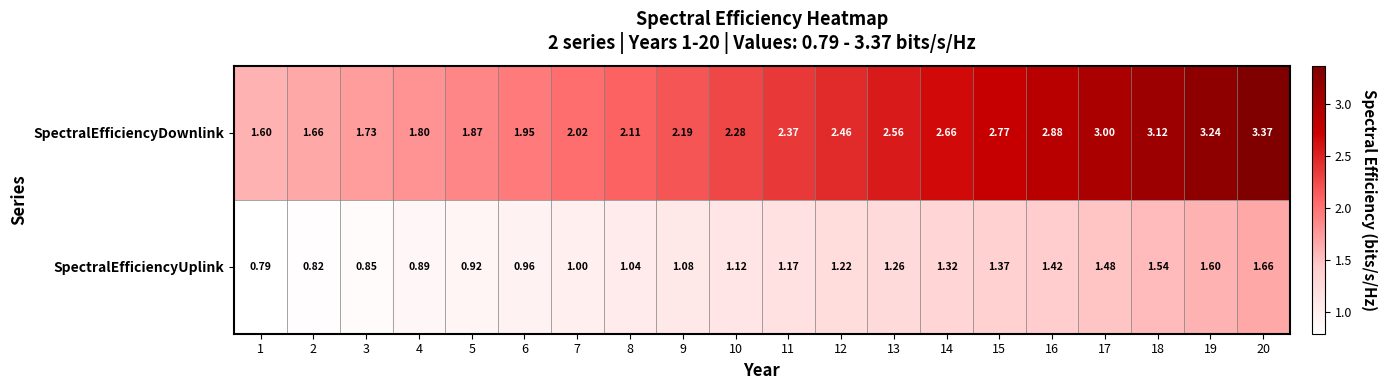

At 1, list the series in order from largest to smallest.

SpectralEfficiencyDownlink, SpectralEfficiencyUplink